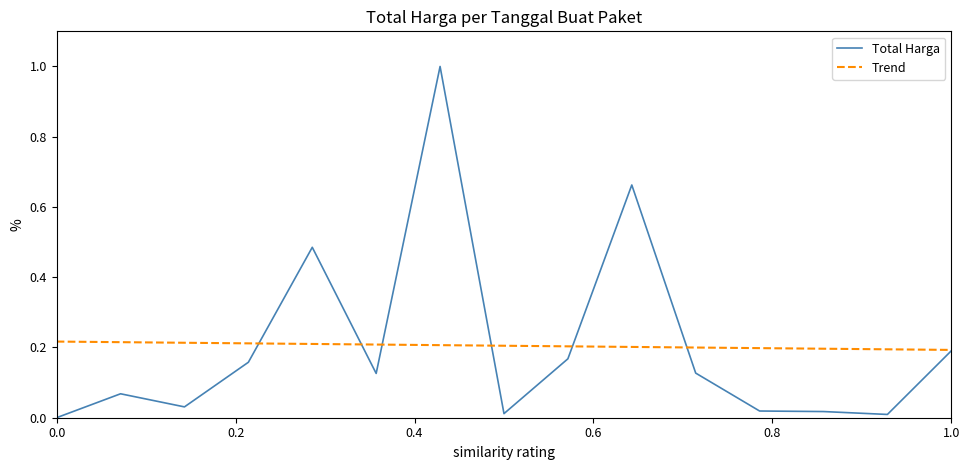

The Total Harga series shows 0.3 at 1.0. True or false?

False